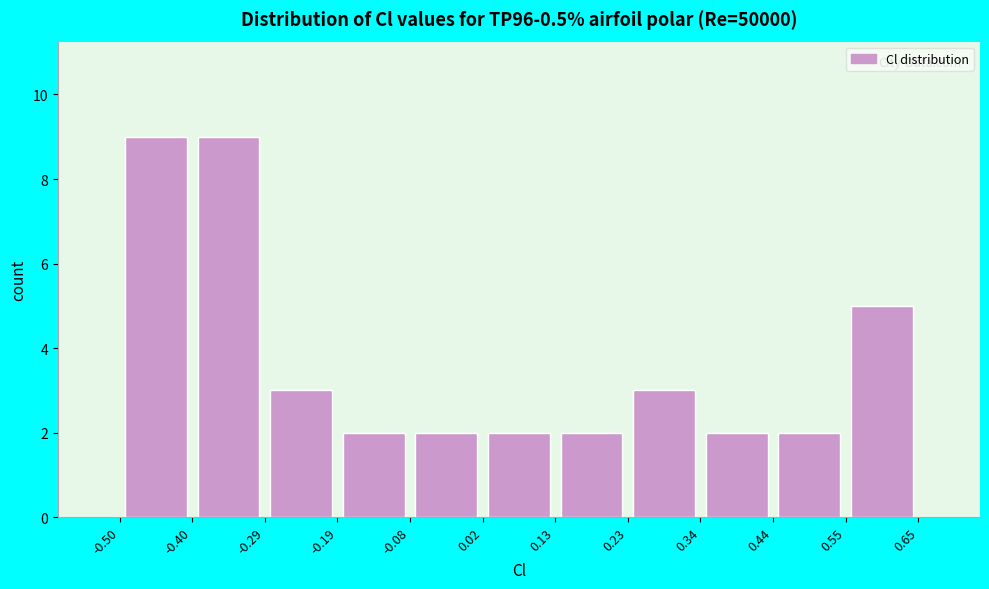

Reading left to right, transcribe this chart: for each bar, give the range it covers on the x-axis and its height. The values are not printed on the chart, so give them approximately, as read against the axis.

-0.50 to -0.40: 9
-0.40 to -0.29: 9
-0.29 to -0.19: 3
-0.19 to -0.08: 2
-0.08 to 0.02: 2
0.02 to 0.13: 2
0.13 to 0.23: 2
0.23 to 0.34: 3
0.34 to 0.44: 2
0.44 to 0.55: 2
0.55 to 0.65: 5